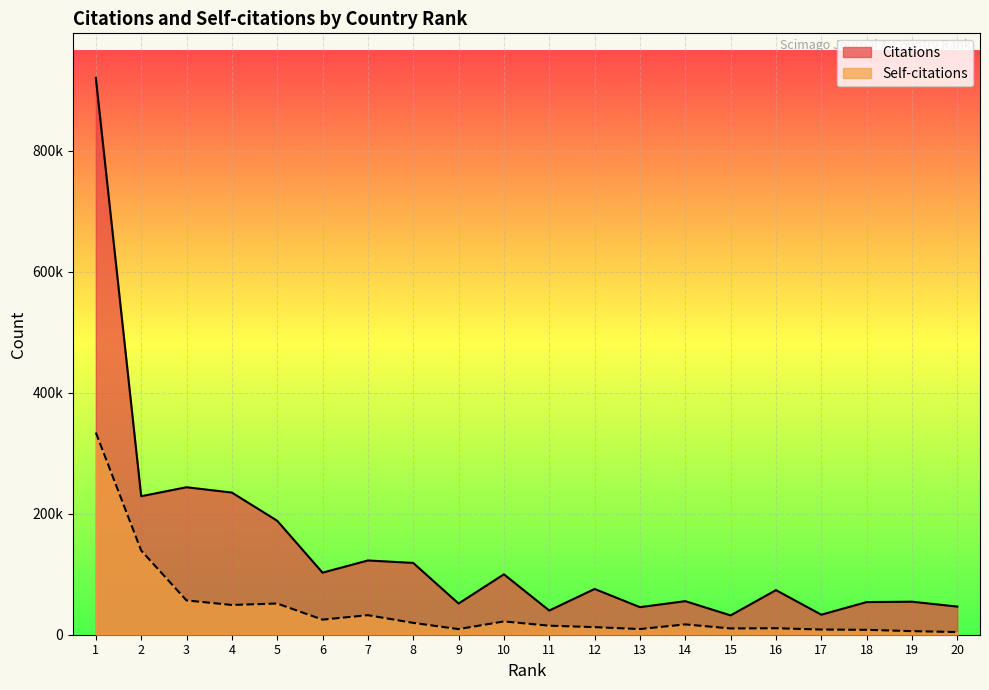

Which series changed the most between 2 and 13?

Citations